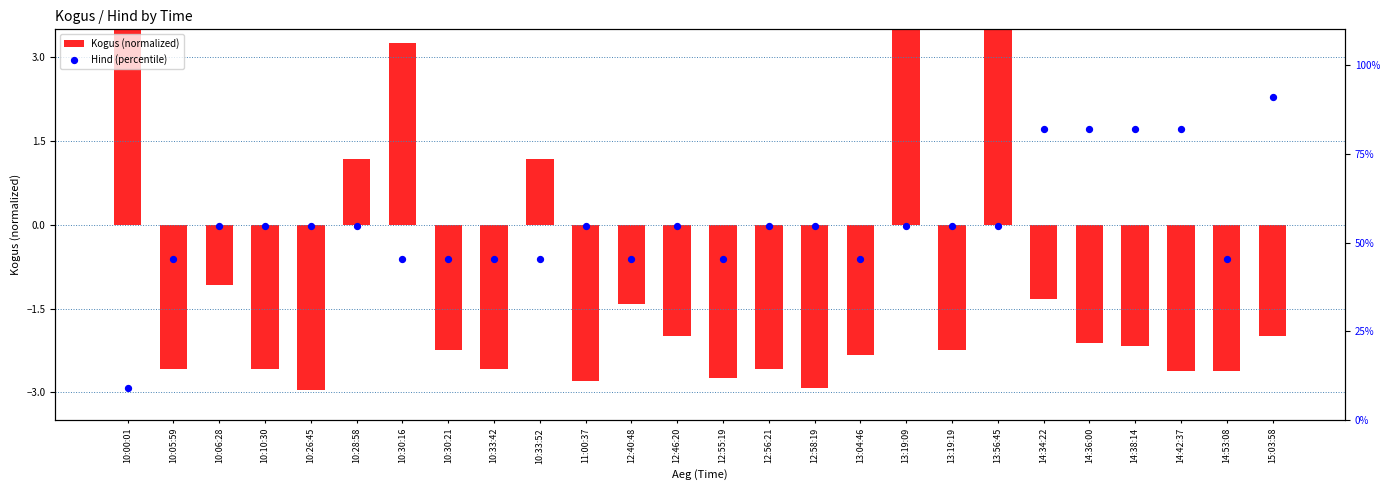

Which series has the largest Y range (max minus min)?

Hind (percentile)